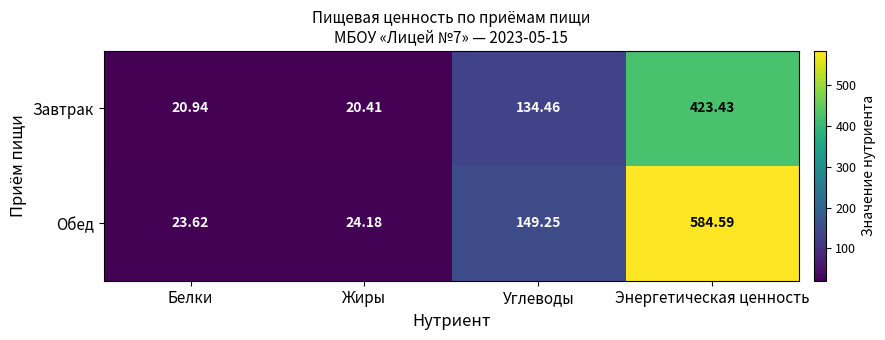

Between Белки and Энергетическая ценность, which series saw the biggest shift?

Обед